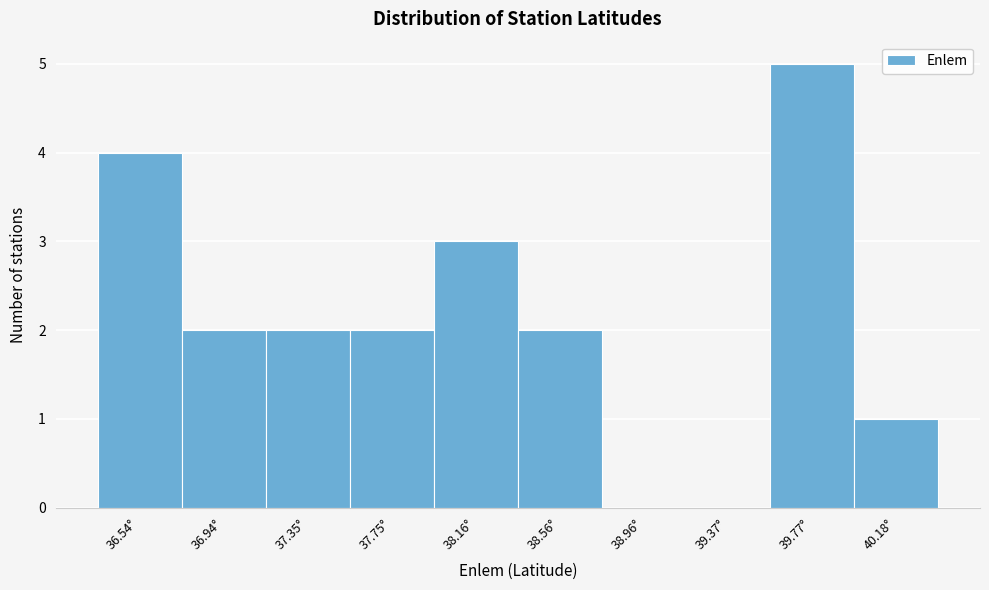

Reading left to right, extract all data points from this chart.

36.54°=4	36.94°=2	37.35°=2	37.75°=2	38.16°=3	38.56°=2	38.96°=0	39.37°=0	39.77°=5	40.18°=1